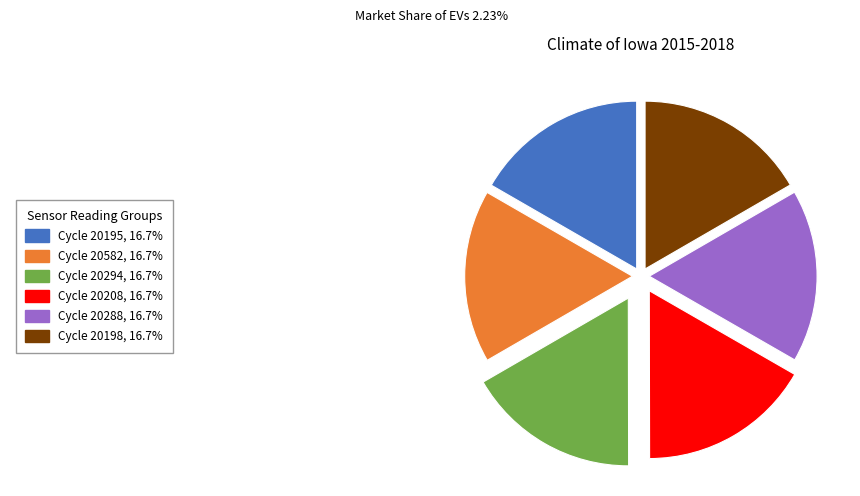

Is there any slice that represents more than half of the pie?

No